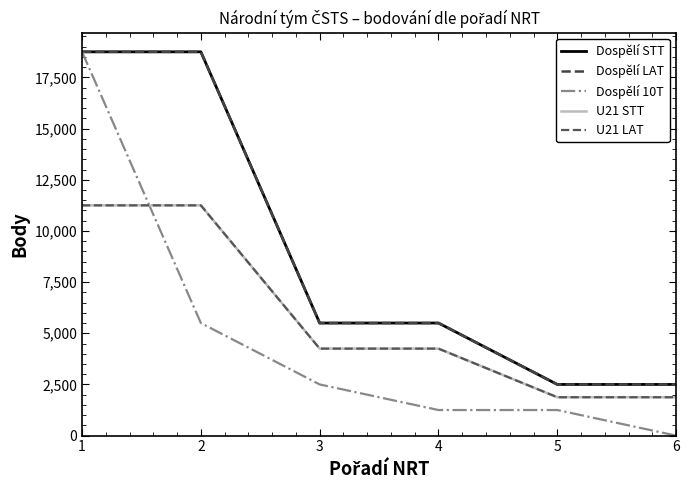

Rank the series by their maximum value, from lowest to highest.

U21 STT, U21 LAT, Dospělí STT, Dospělí LAT, Dospělí 10T